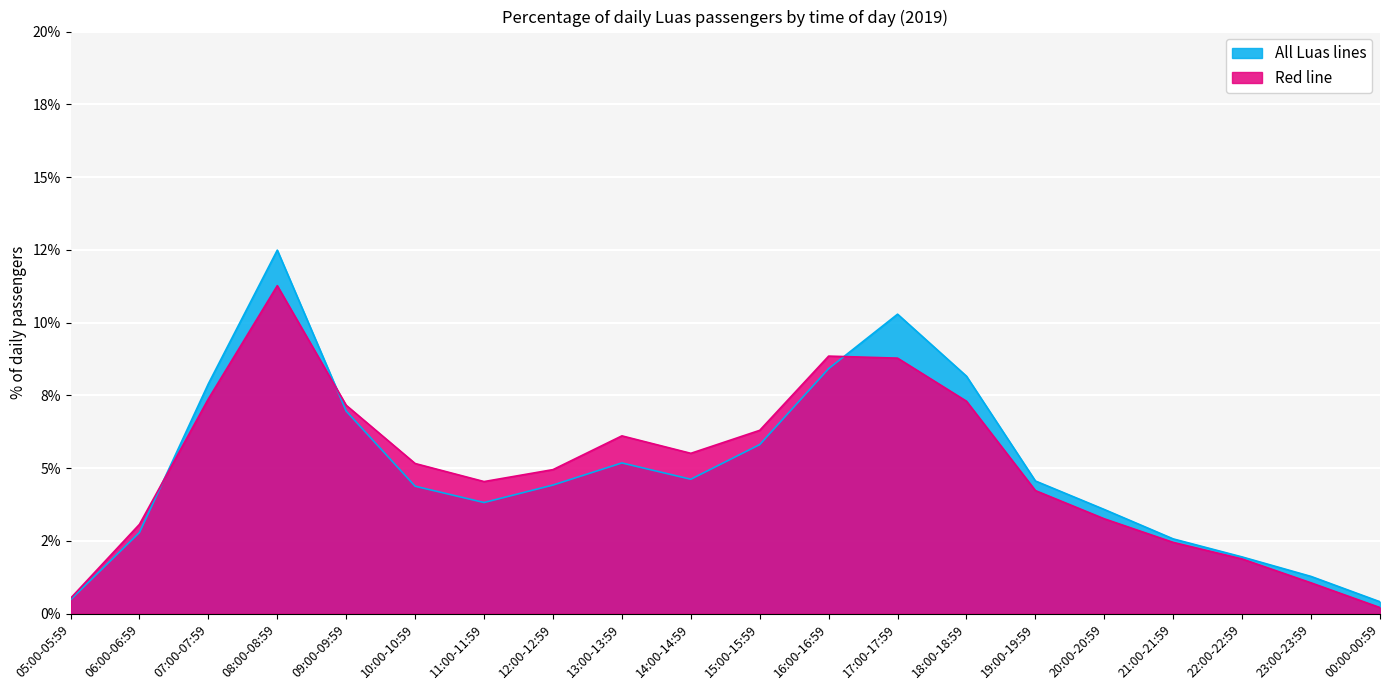

What is the difference between the Red line values at 12:00-12:59 and 16:00-16:59?

3.9